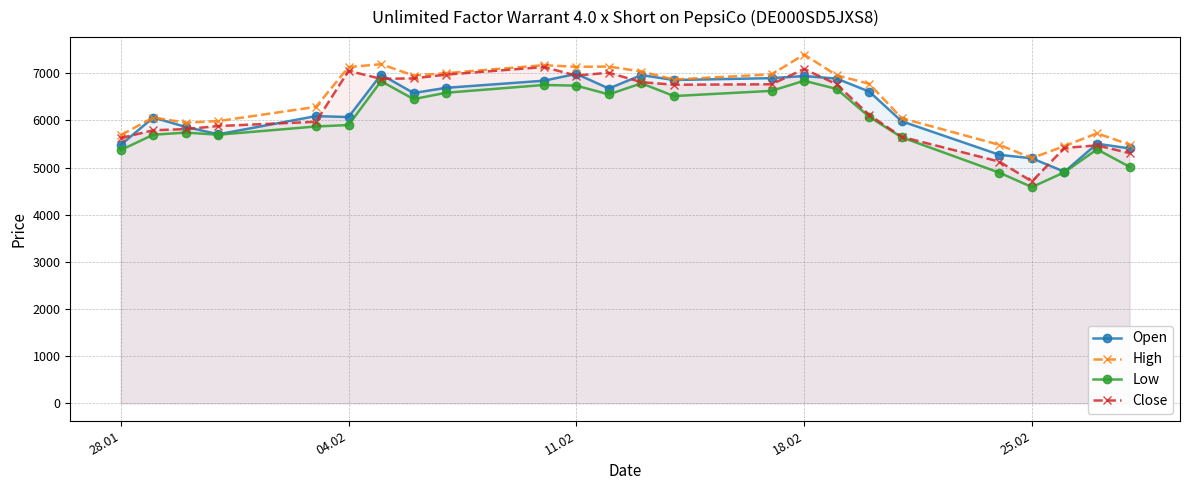

Does the chart have visible grid lines?

Yes